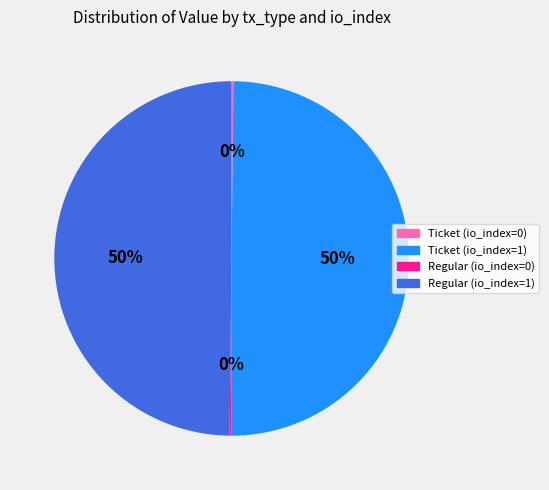

The Regular (io_index=1) slice represents 39% of the pie. True or false?

False